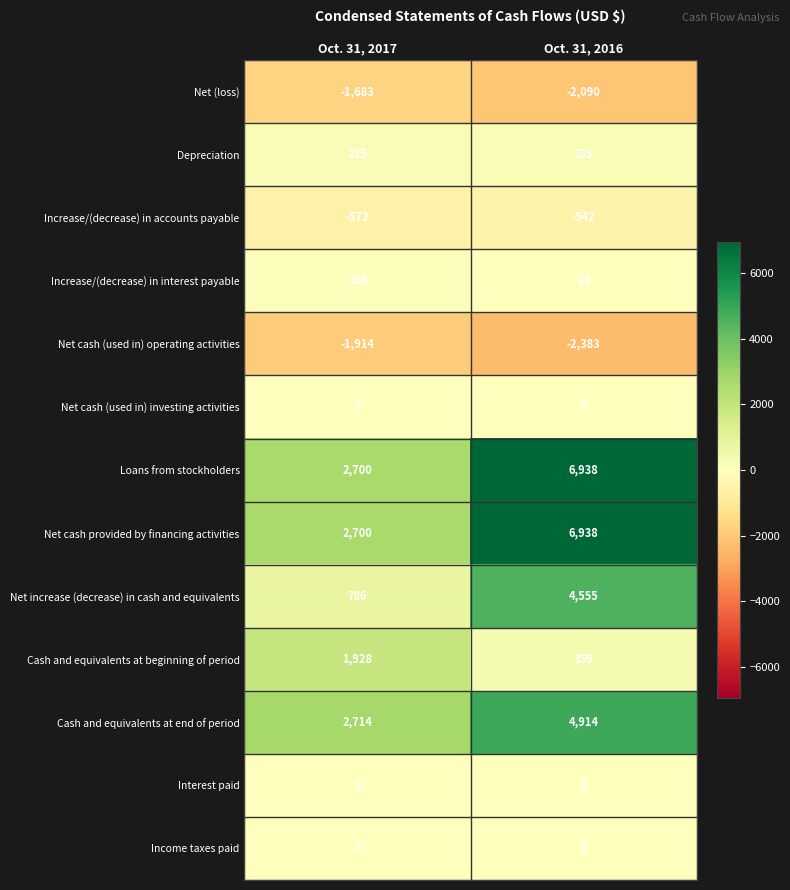

How many categories are shown in the chart?

2